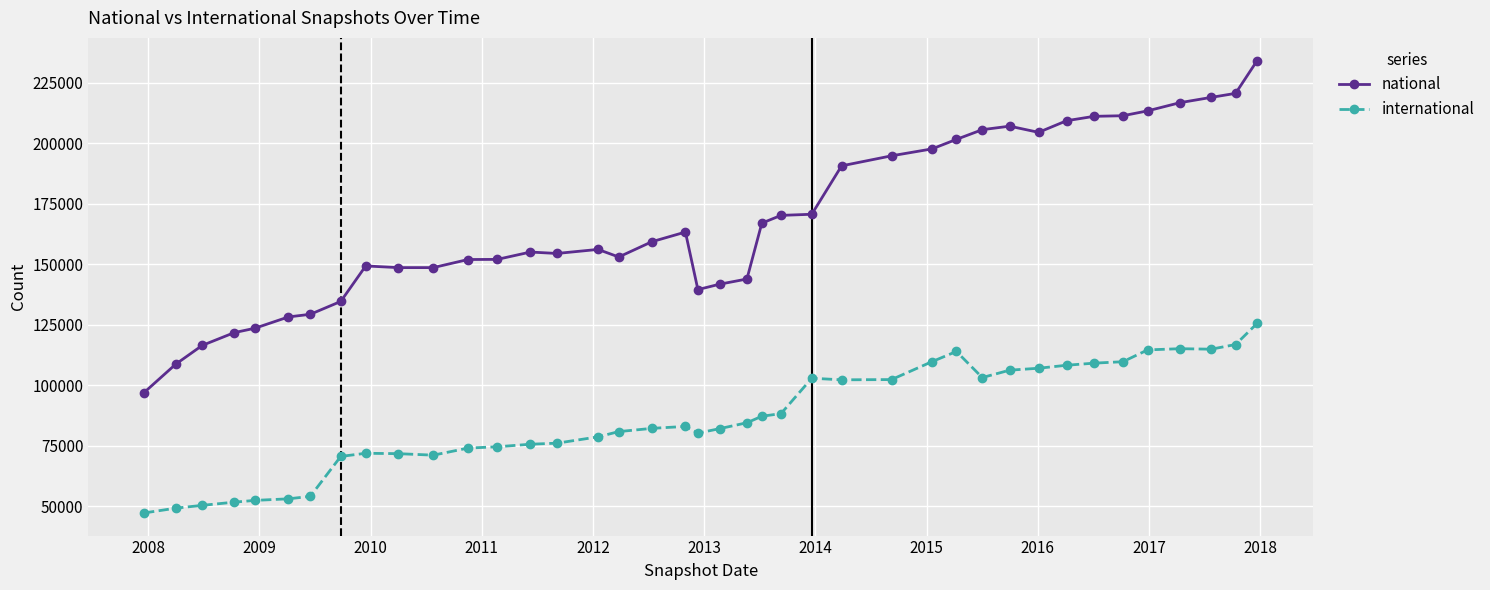

True or false: international has more than 1 points higher than both neighbors.

True